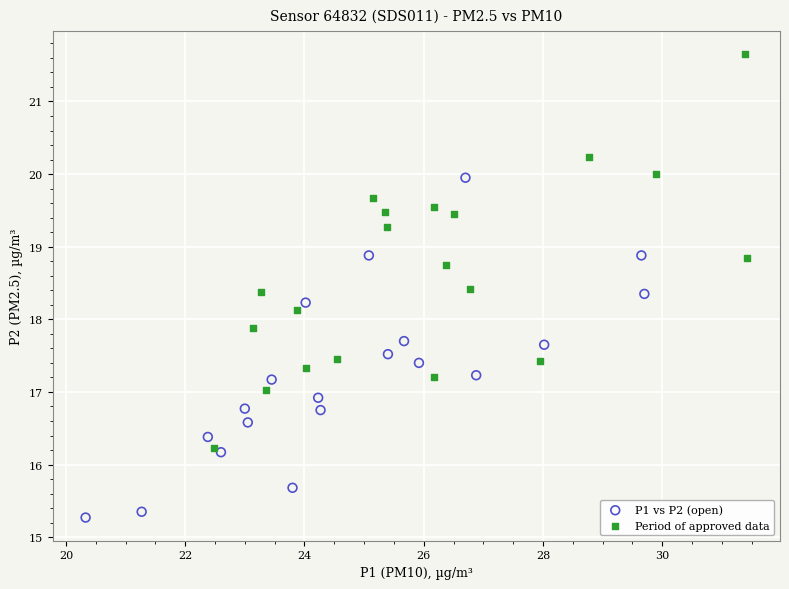

Which series has the widest spread of Y values?

Period of approved data